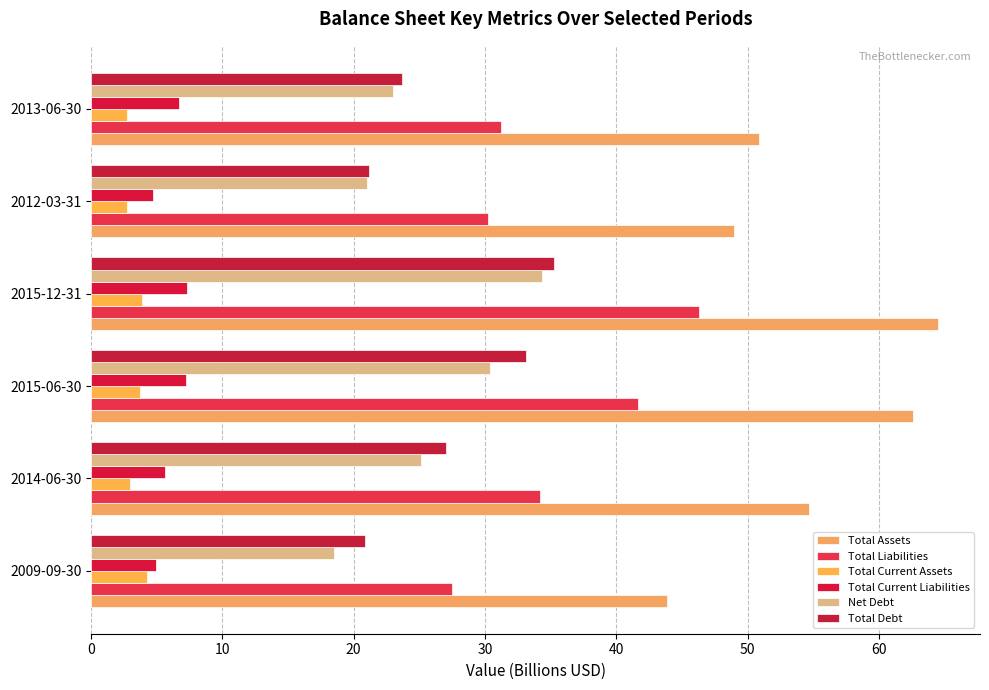

Reading left to right, what are all the values shown in this chart?

Total Assets: 43.8	54.7	62.6	64.5	49.0	50.9
Total Liabilities: 27.5	34.2	41.6	46.3	30.2	31.2
Total Current Assets: 4.2	3.0	3.7	3.9	2.7	2.8
Total Current Liabilities: 4.9	5.6	7.2	7.3	4.7	6.7
Net Debt: 18.5	25.1	30.4	34.4	21.0	23.0
Total Debt: 20.9	27.0	33.1	35.2	21.2	23.6